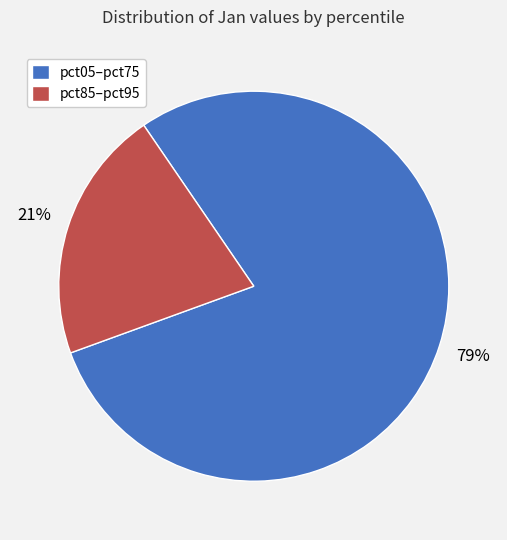

What is the smallest slice in the pie chart?

pct85–pct95